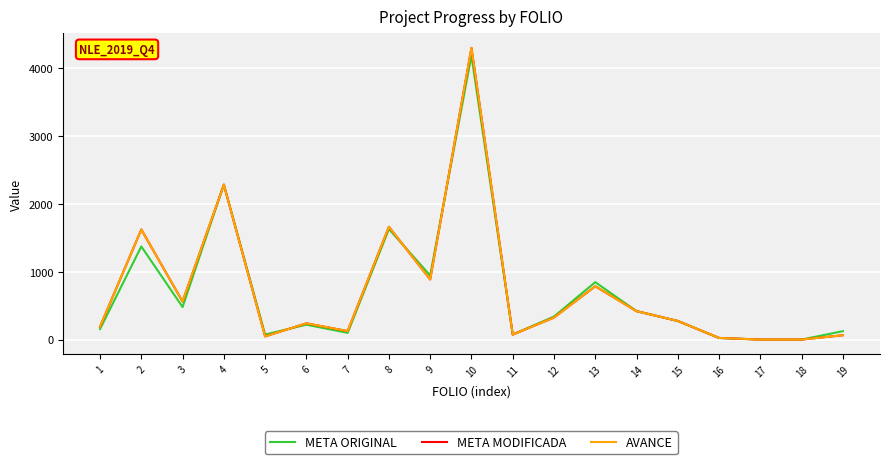

At which label is META MODIFICADA closest to 2150?

4